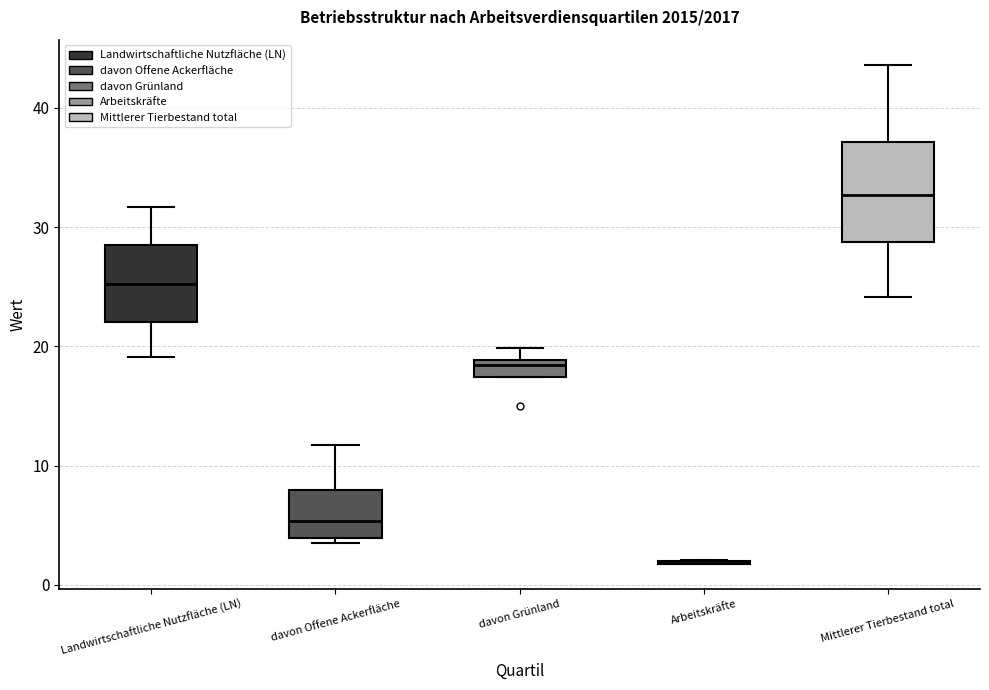

Comparing the boxes themselves (not the whiskers), which one is the tallest?

Mittlerer Tierbestand total